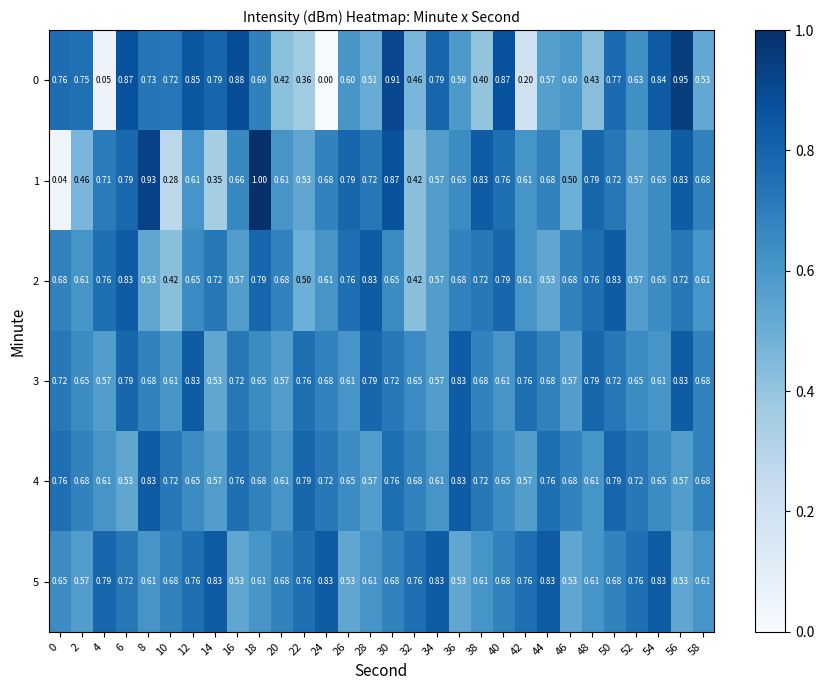

Which series has the widest spread of values?

1